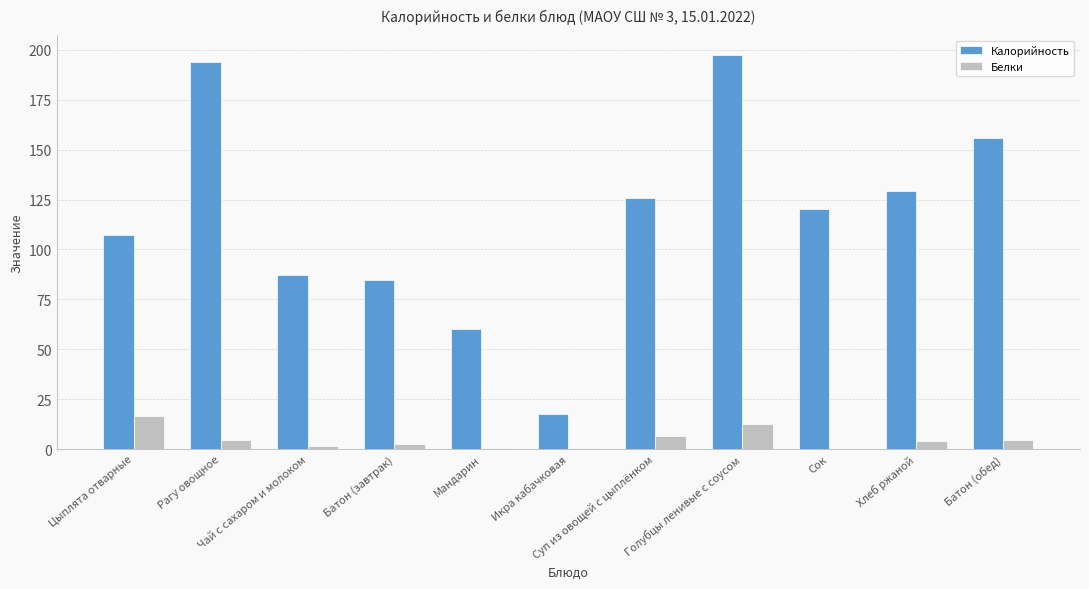

At which label does Белки first exceed 4?

Цыплята отварные